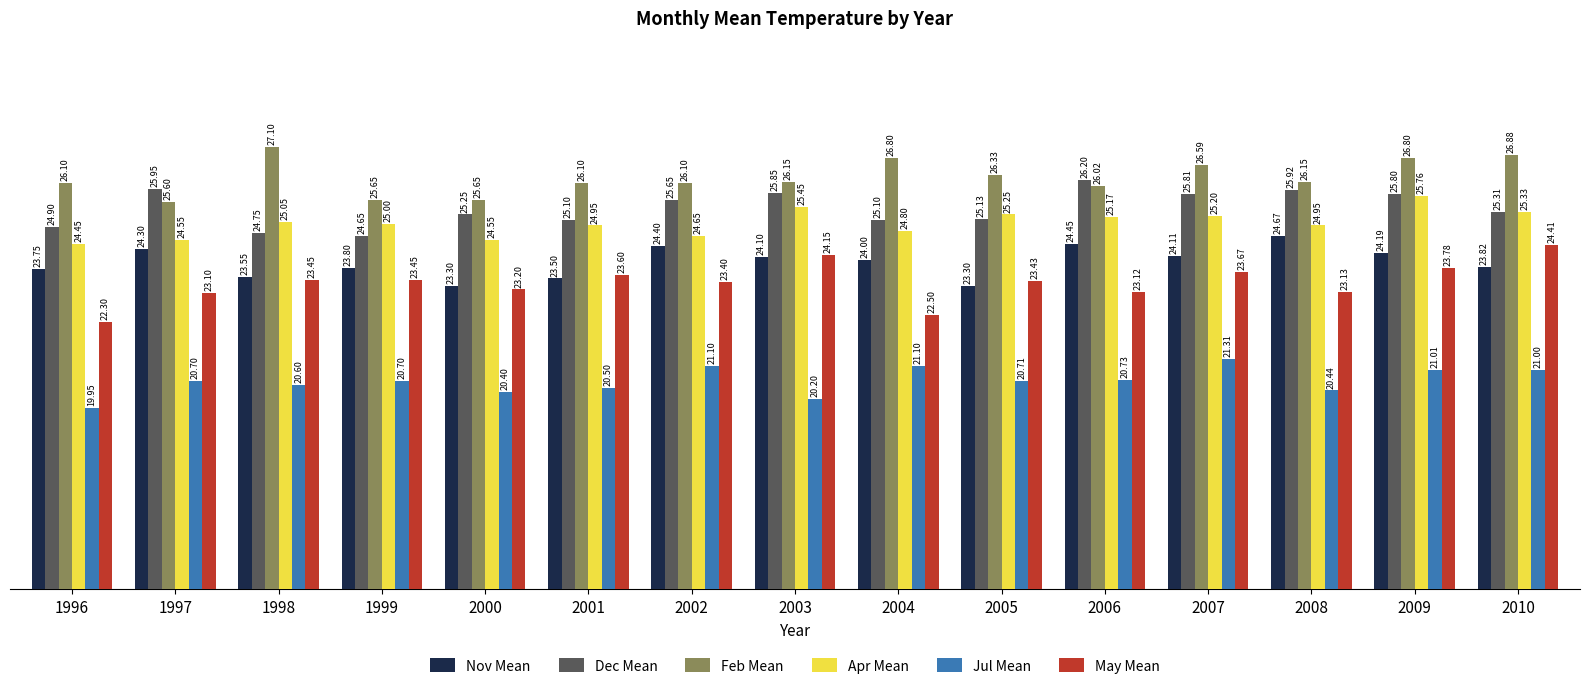

What is the value of the Jul Mean bar at the 2nd from the left?

20.7